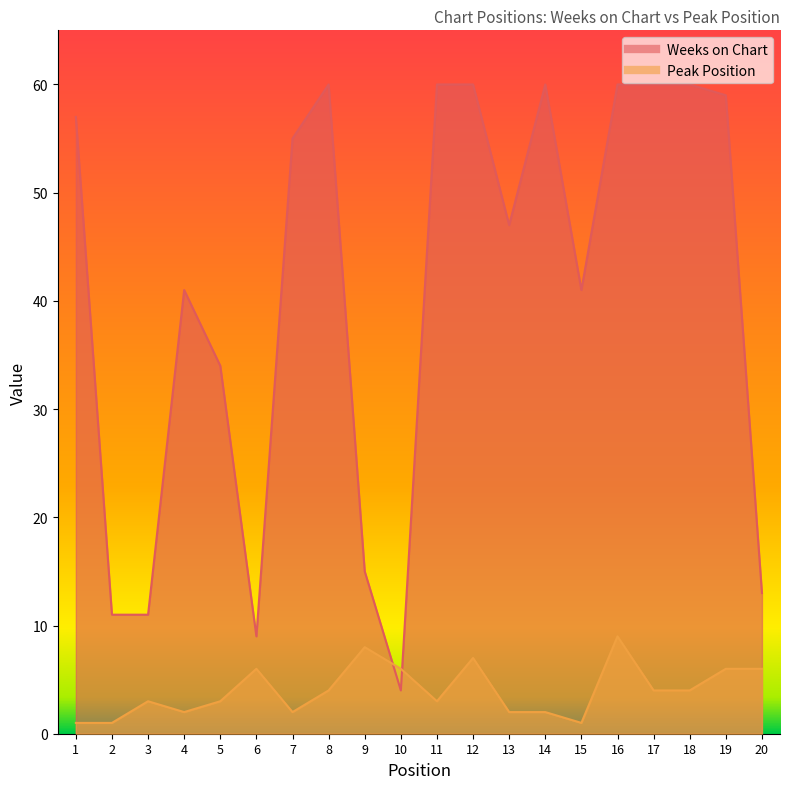

The value of Peak Position at 12 is 7. True or false?

True